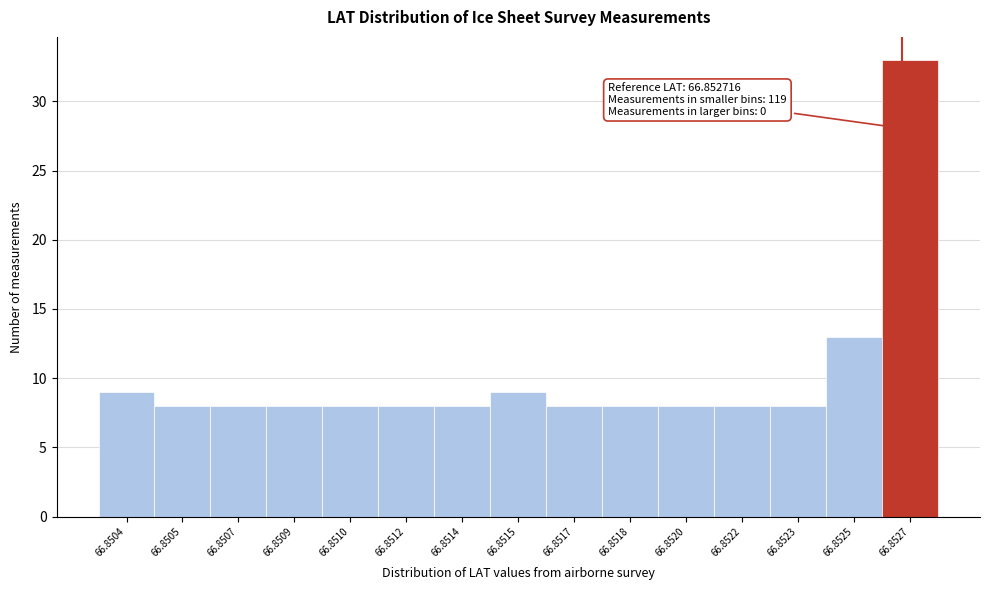

Reading right to left, transcribe all the data shown in this chart.

33	13	8	8	8	8	8	9	8	8	8	8	8	8	9